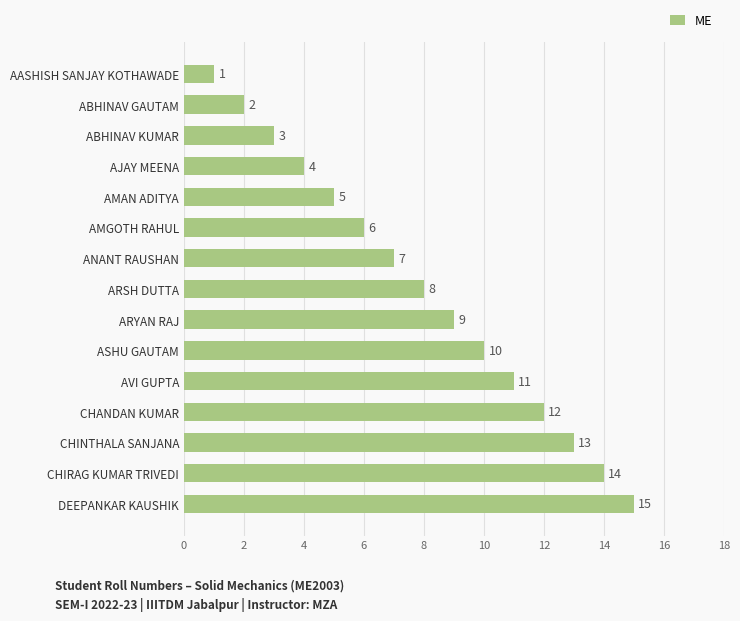

The value at CHIRAG KUMAR TRIVEDI is 21. True or false?

False